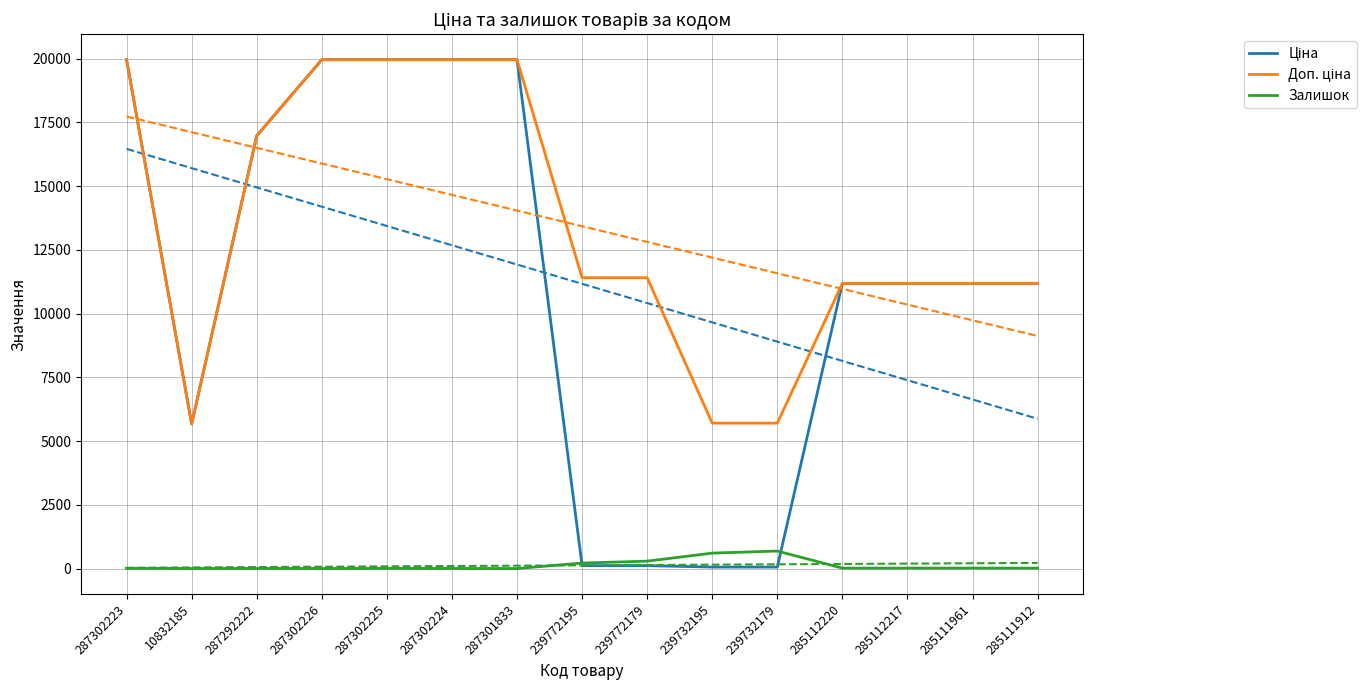

How many categories are shown in the chart?

15